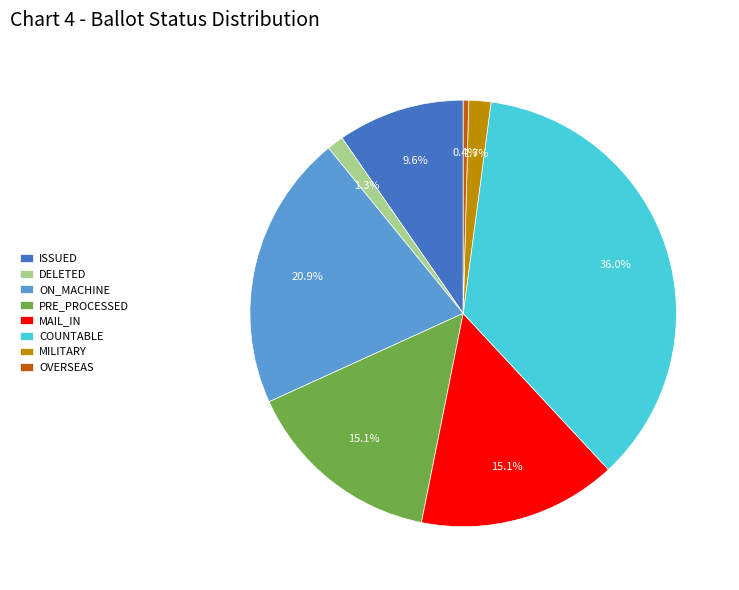

How many segments does this pie chart have?

8